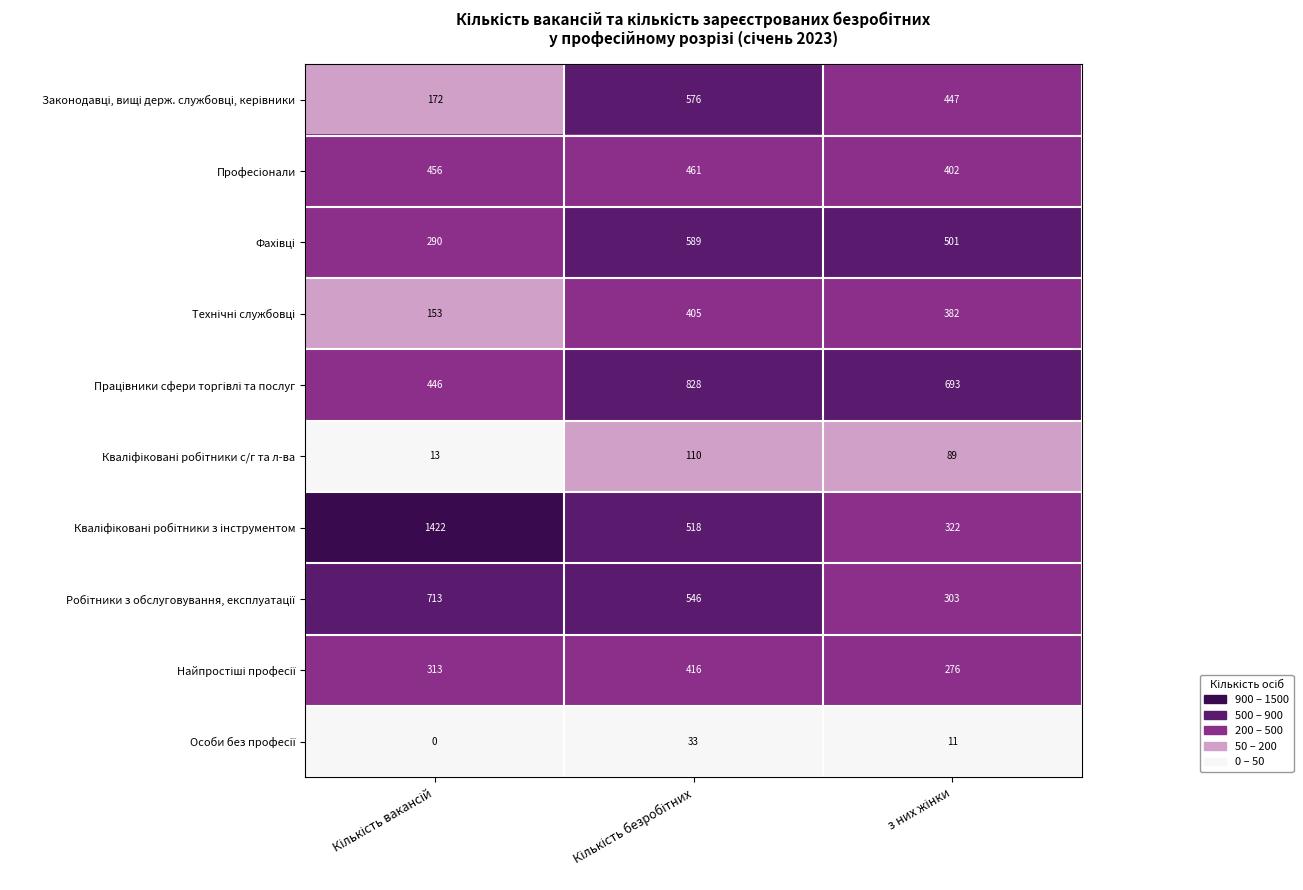

What is the greatest value displayed?

1422